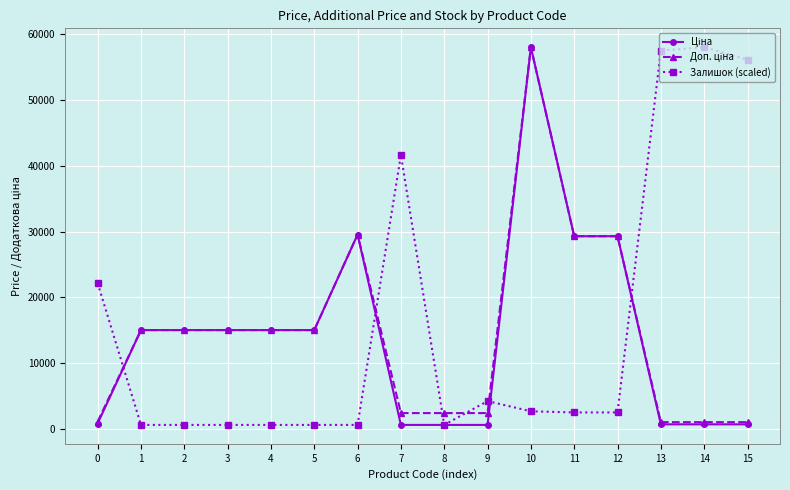

At which category is the sum across all series the highest?

10